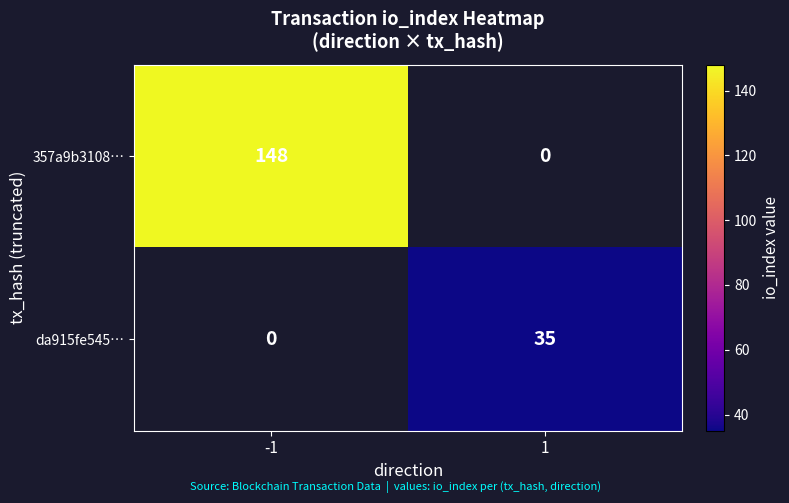

Is the value of 357a9b3108… at -1 greater than the value of da915fe545… at 1?

Yes